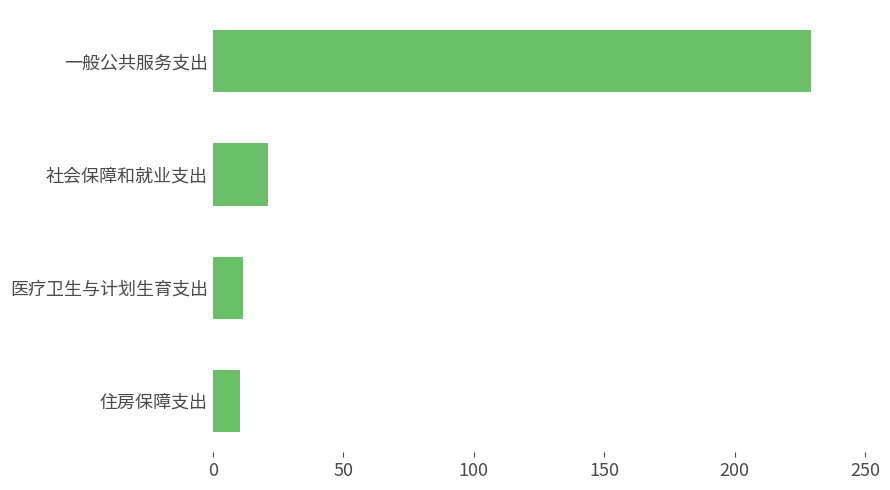

The value at 一般公共服务支出 is 229.0. True or false?

True